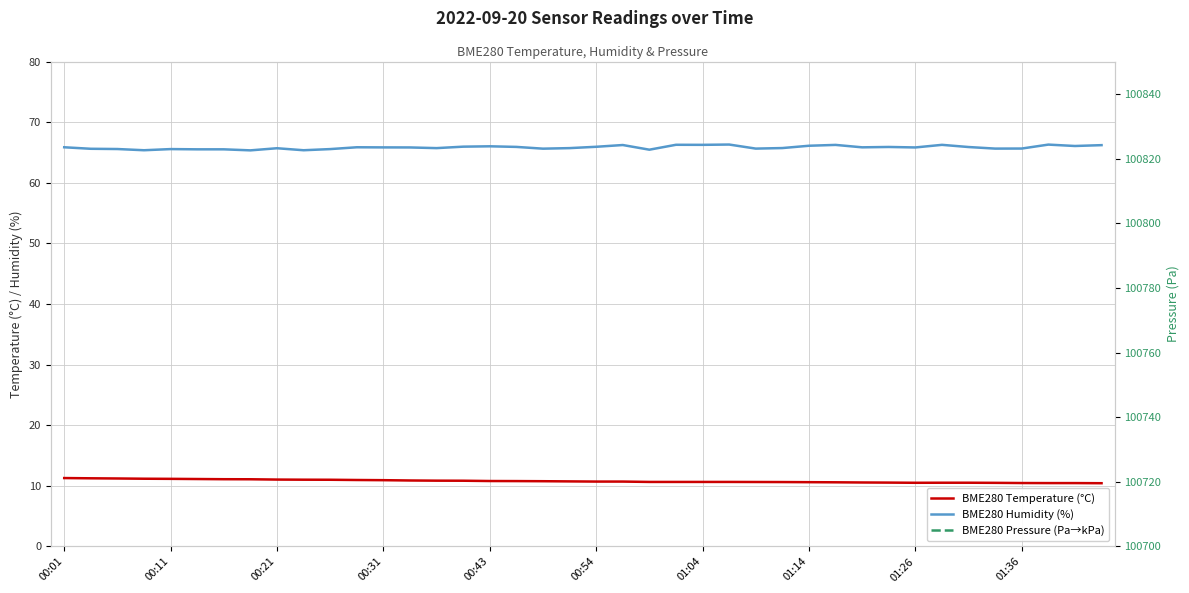

True or false: BME280 Pressure (Pa→kPa) and BME280 Temperature (°C) cross at least once.

False